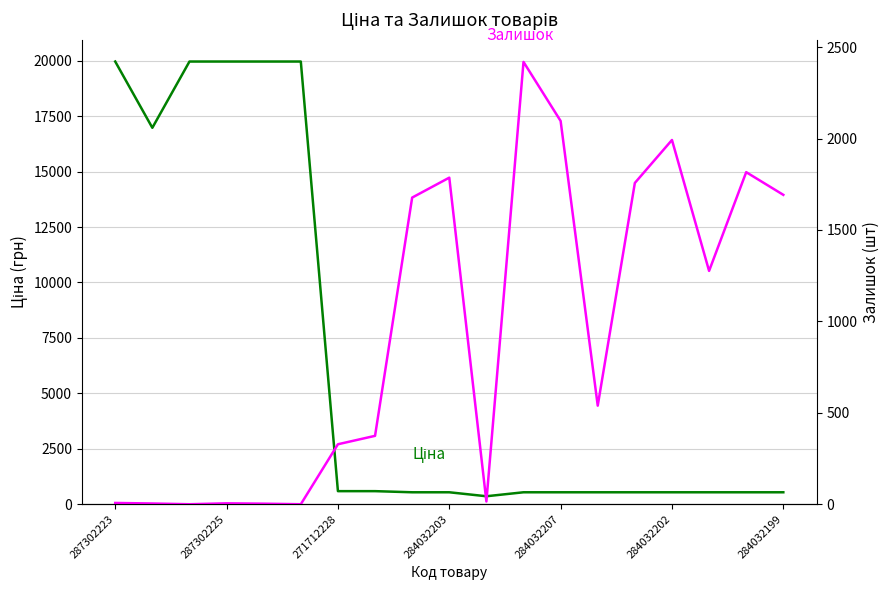

How many series are shown in this chart?

2